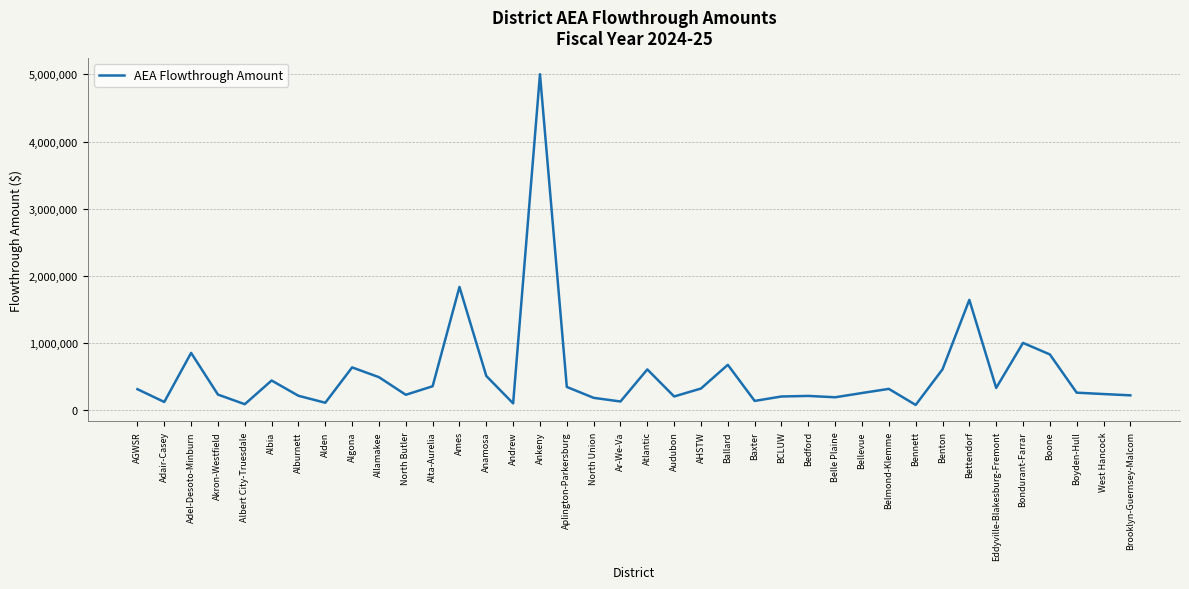

What value does the data have at West Hancock?

239323